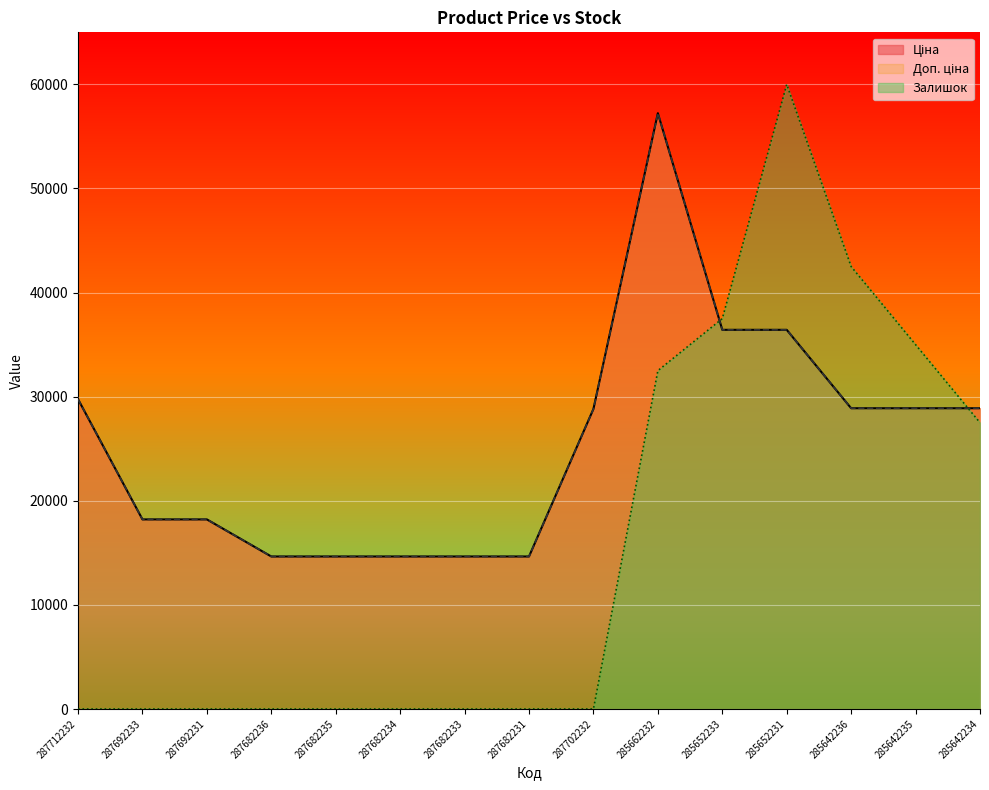

What is the label of the 13th point from the left?

285642236